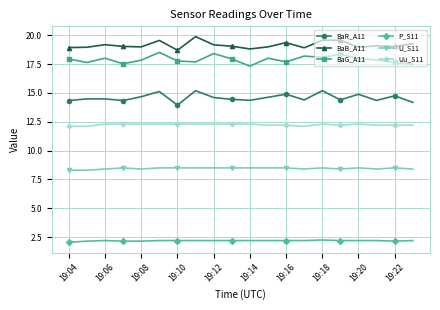

Does the chart display data point markers on the line(s)?

Yes